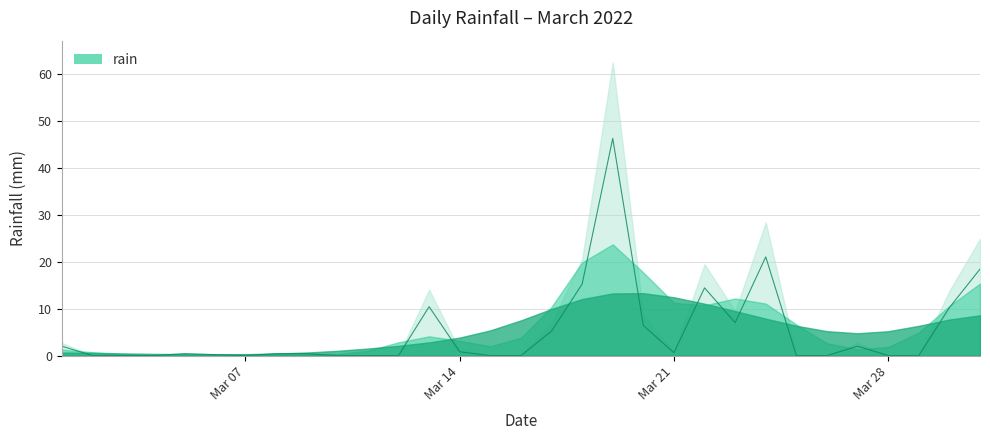

What is the change in value from 2022-03-17 to 2022-03-26?

-5.2